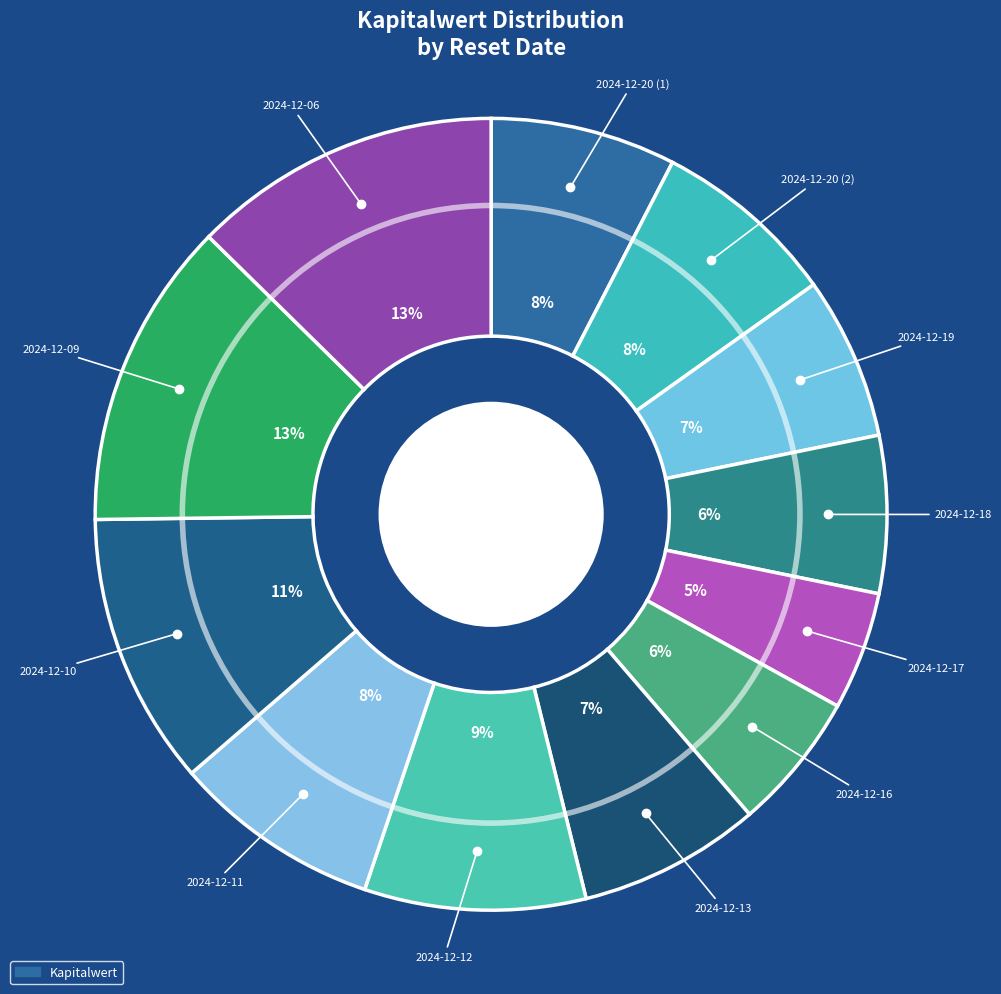

Which slice is the largest?

2024-12-06